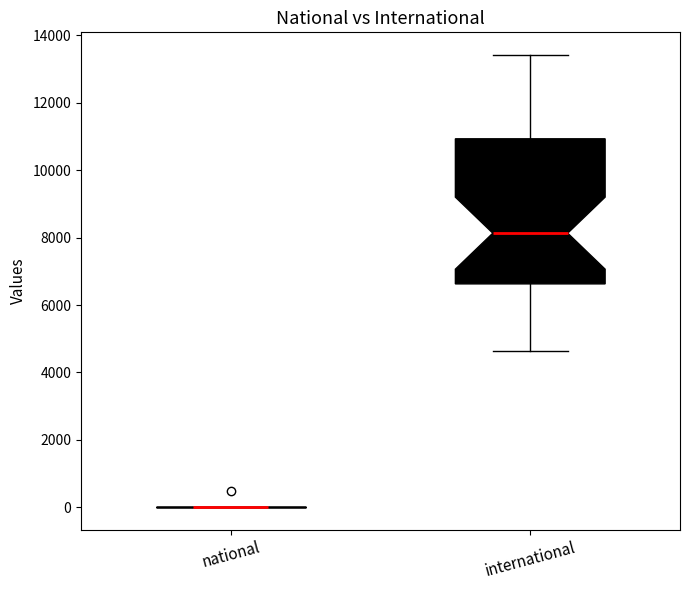

Reading left to right, read every box against the y-axis: the position of its median line, the range the box covers, and the ends of its whiskers. The values are not printed on the chart, so give them approximately, as read against the axis.

national: box collapsed to a line at 0, whiskers 0 to 0
international: median 8200, box 6600 to 11000, whiskers 4600 to 13400